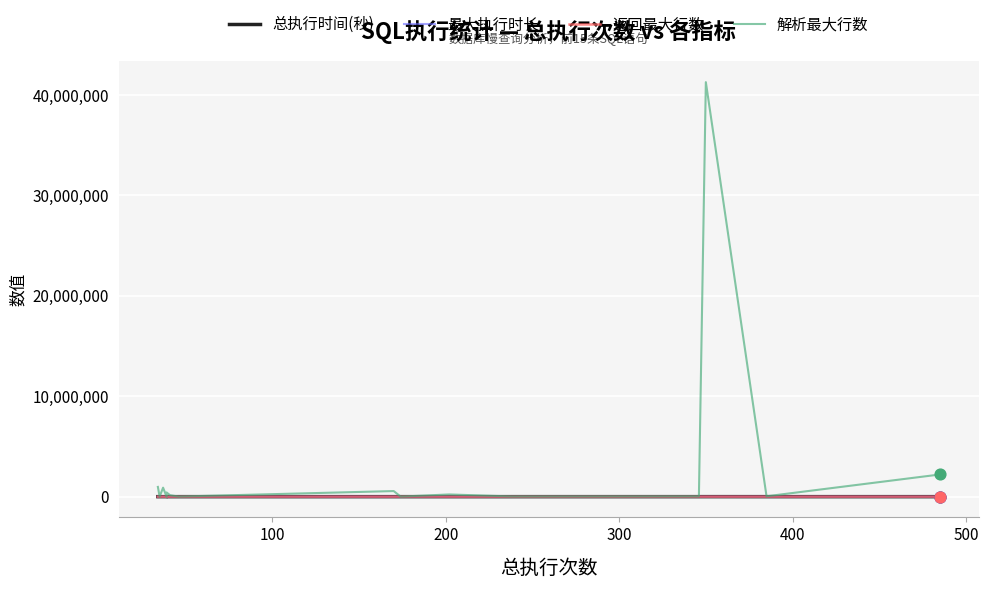

Is the value of 解析最大行数 at 300 greater than the value of 最大执行时长 at 14?

Yes